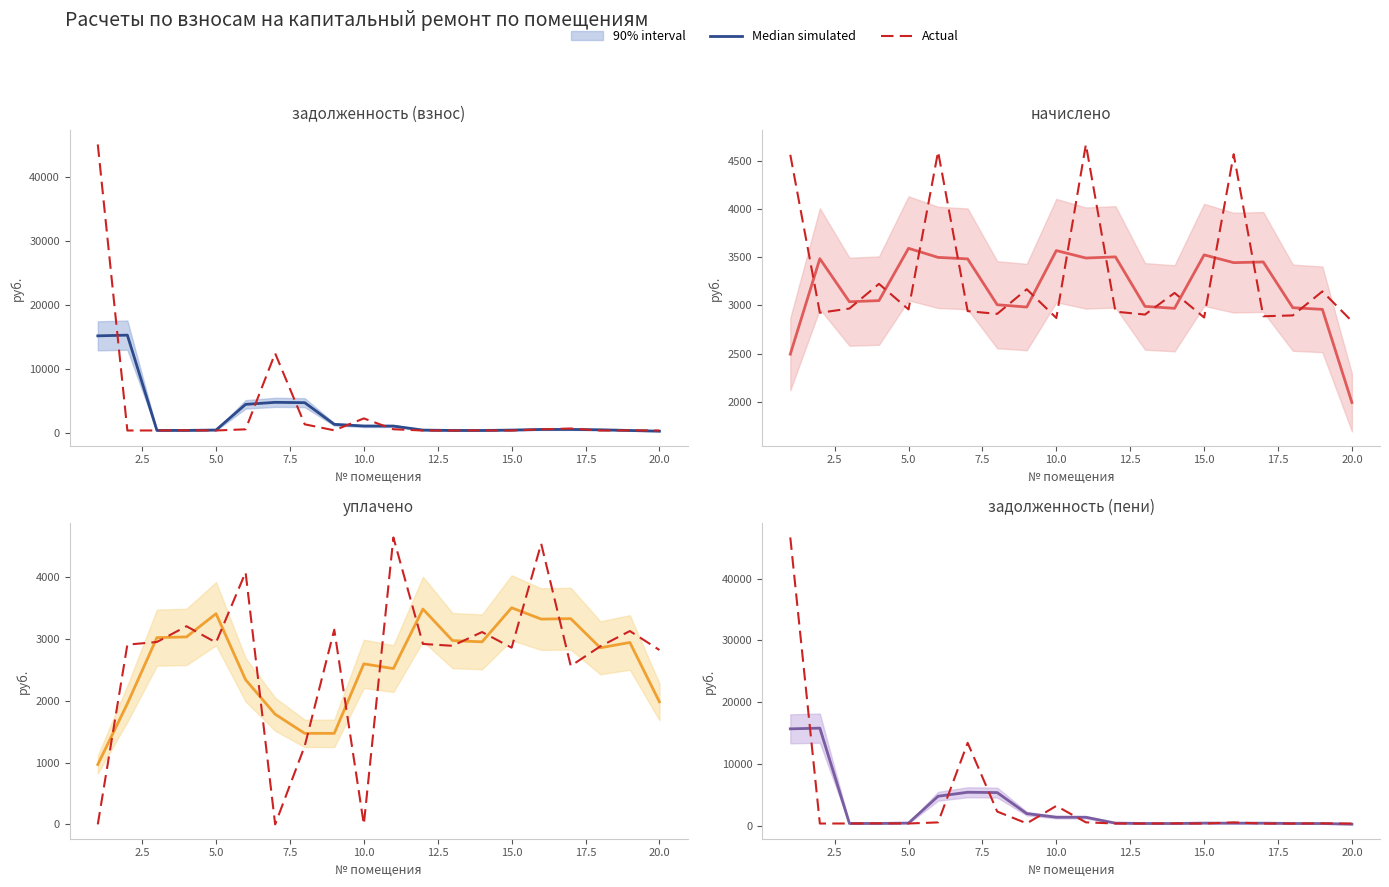

At 5.0, list the series in order from largest to smallest.

Median simulated, Actual